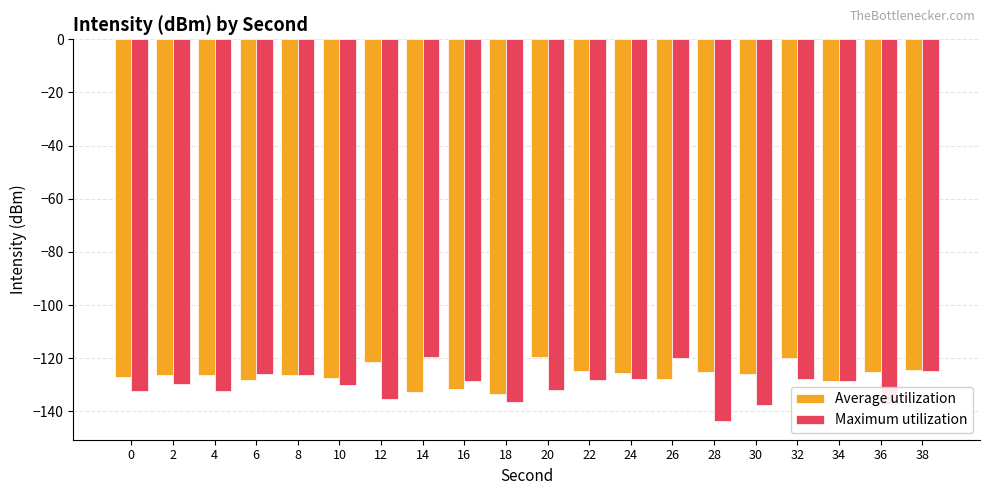

How many bars are there in total?

40